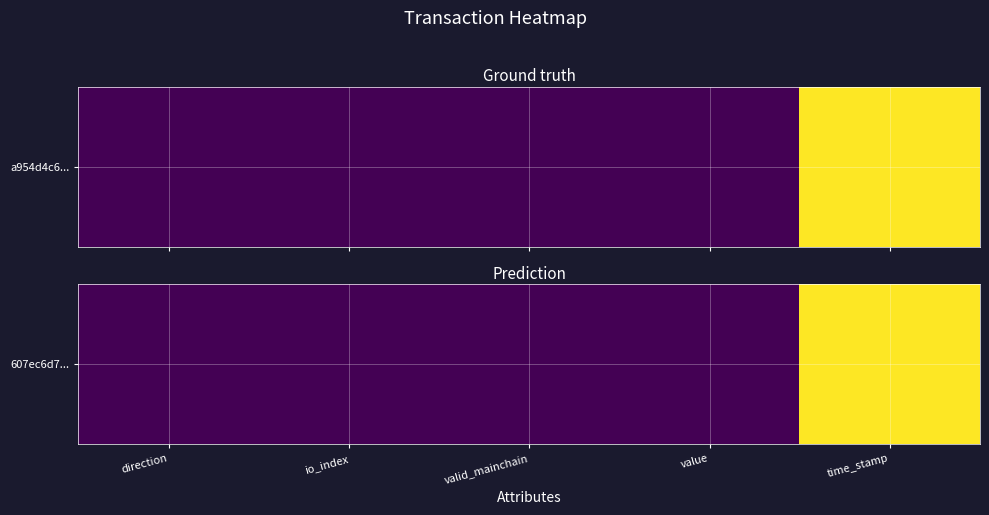

Is it true that the value at direction is 1.5?

False